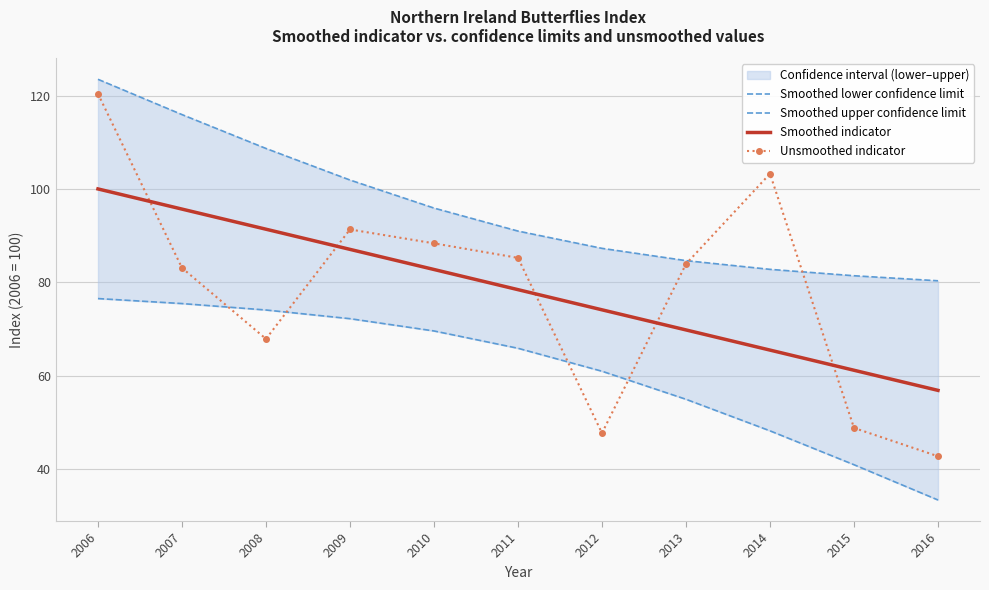

What is the sum of the Smoothed lower confidence limit values at 2008 and 2007?

149.5